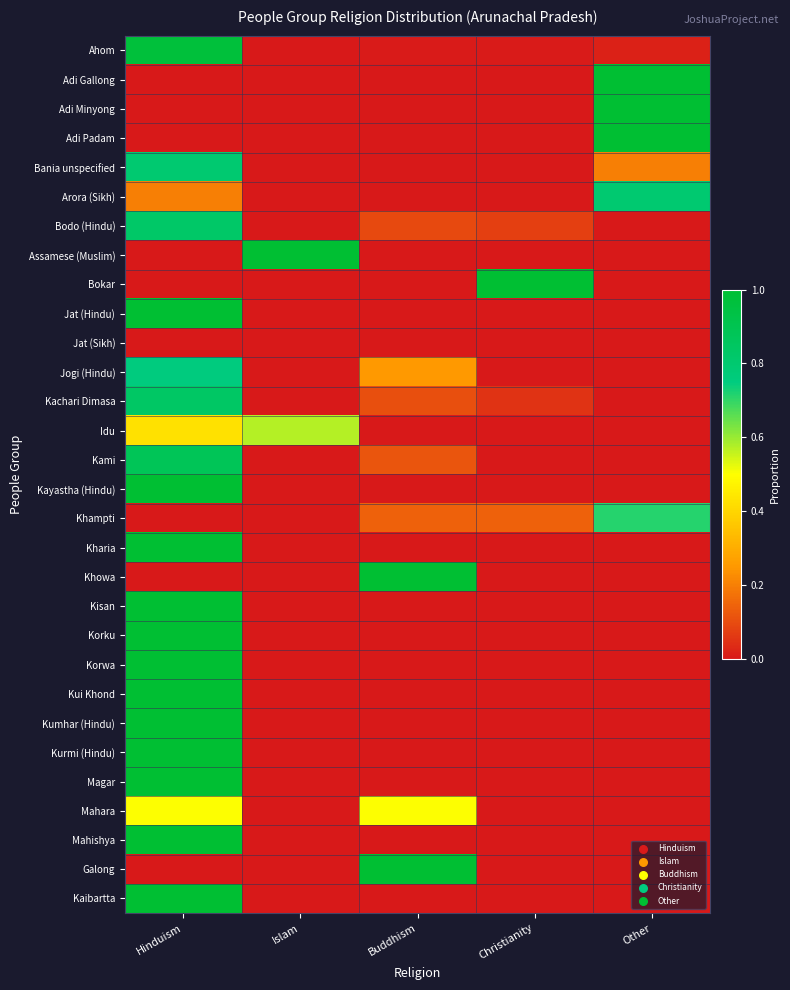

At which category is the sum across all series the highest?

Hinduism